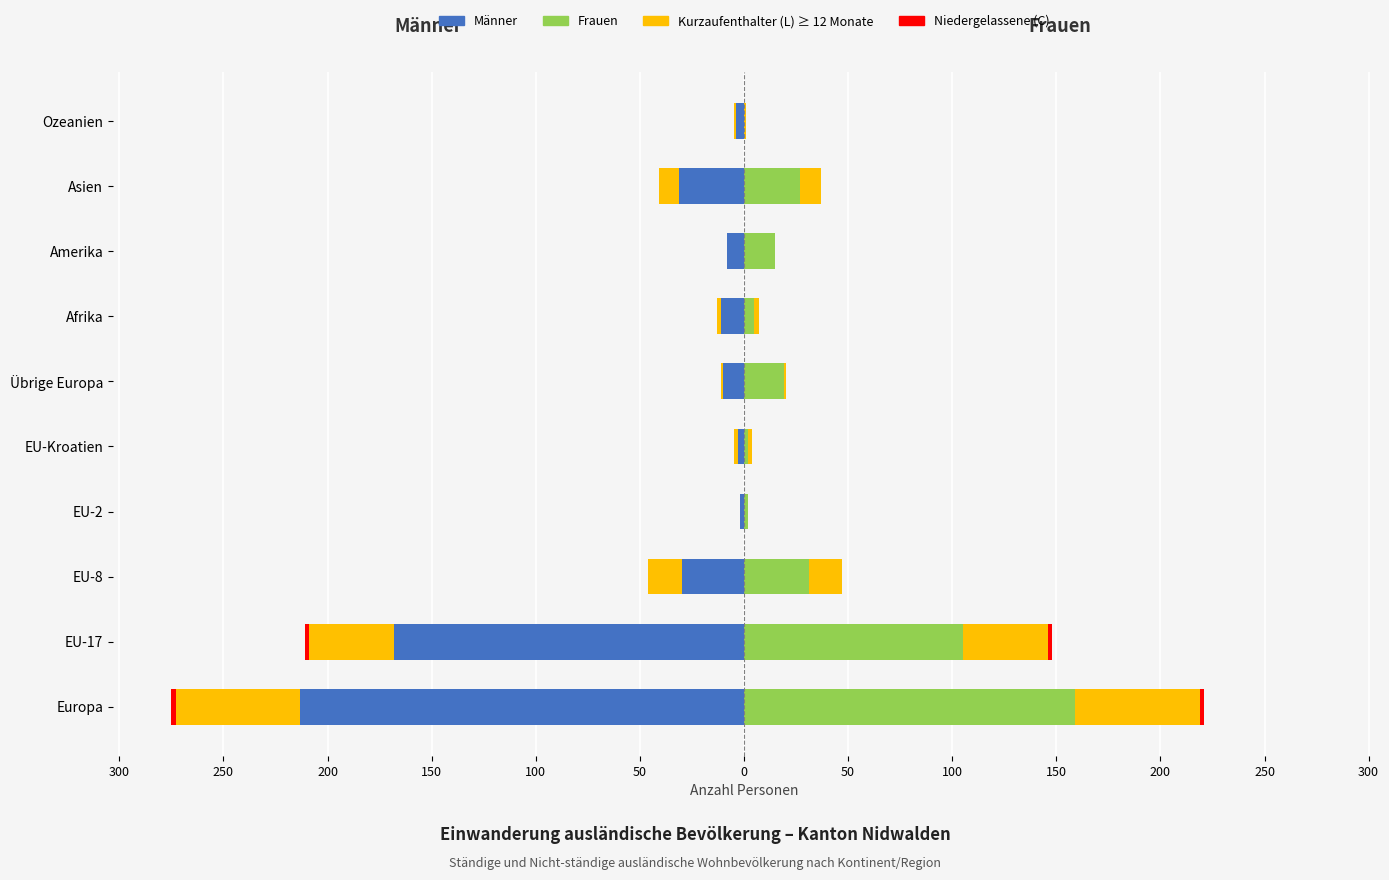

How many negative values does the Kurzaufenthalter (Männer) series have?

8